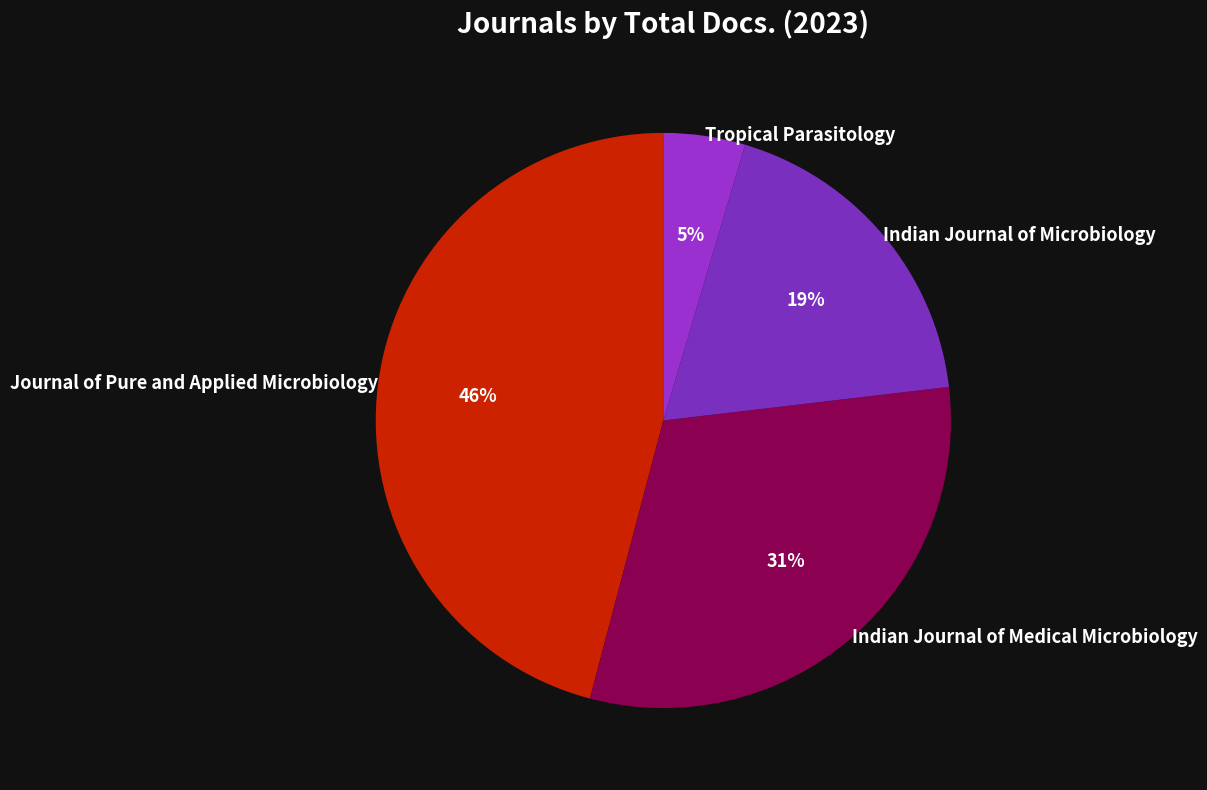

Is it true that Tropical Parasitology is 19% of the pie?

False